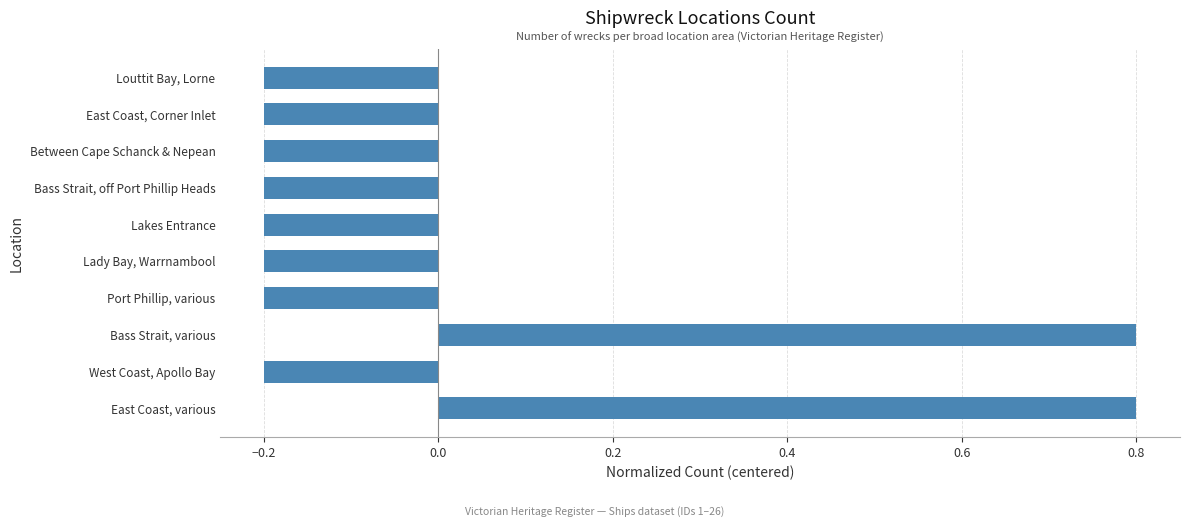

The chart shows a value of -0.2 at Lady Bay, Warrnambool. True or false?

True